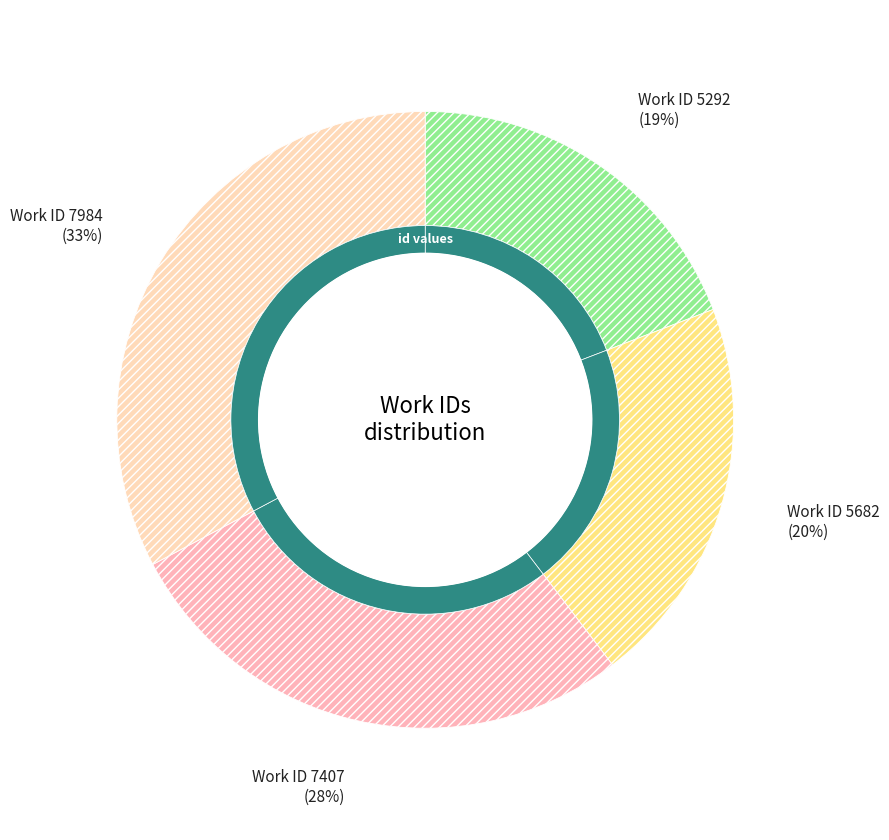

Does 7407 represent more than half of the total?

No